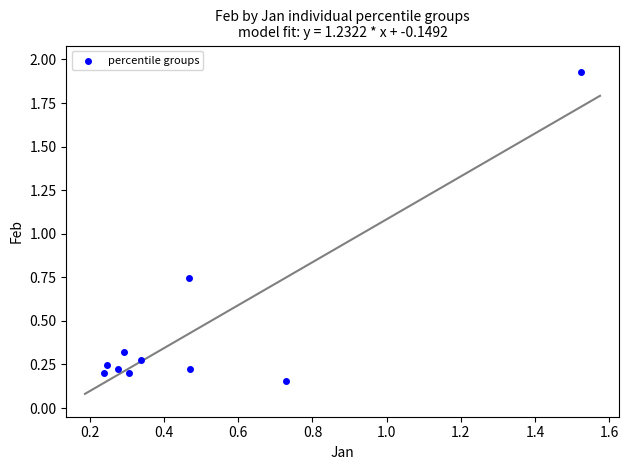

What is the average Y value?

0.5